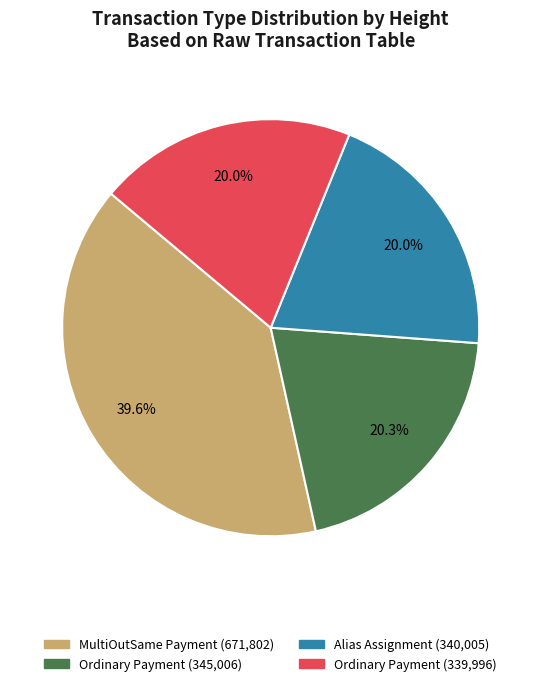

Is there any slice that represents more than half of the pie?

No